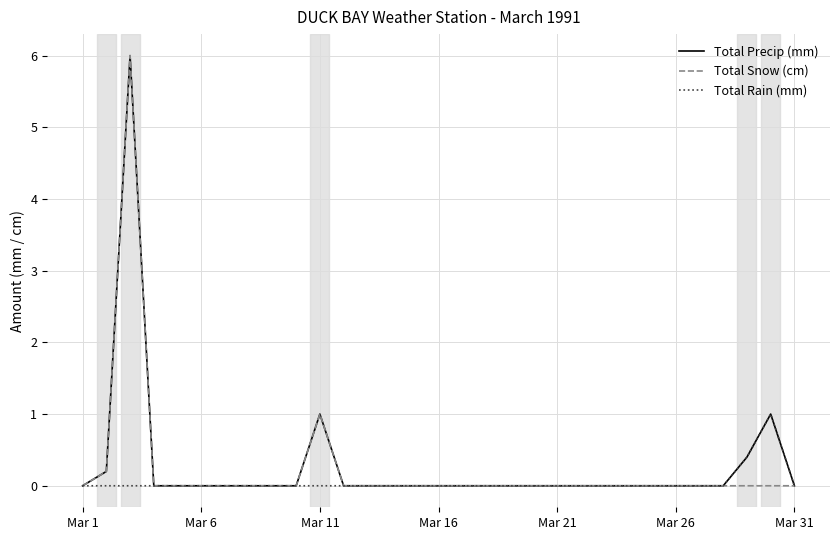

What is the highest value of the Total Precip (mm) series?

6.0